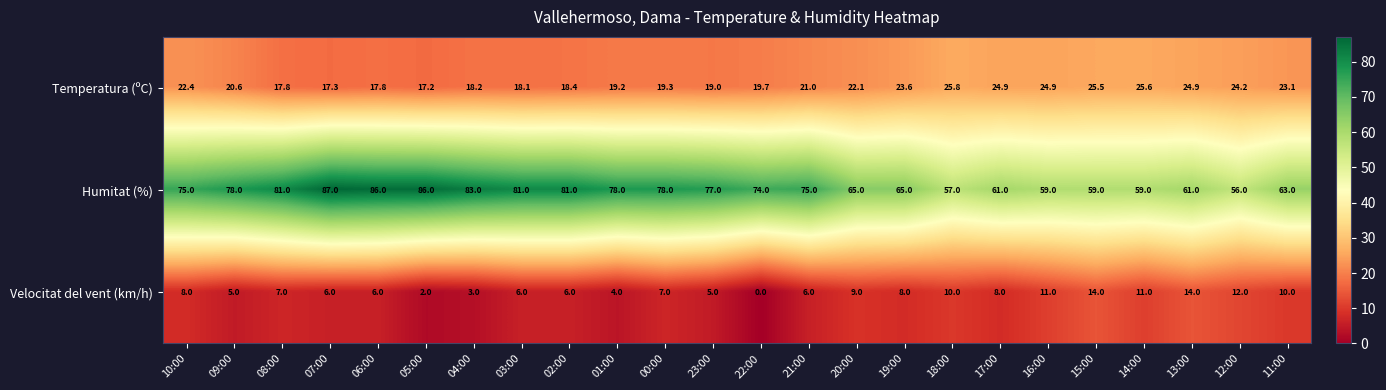

True or false: Velocitat del vent (km/h) has a value of 3.0 at 07:00.

False